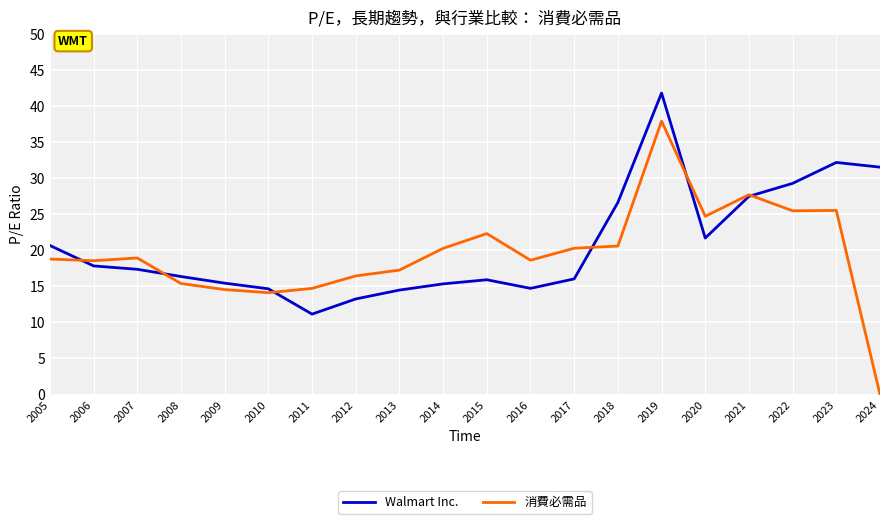

What is the sum of the Walmart Inc. values at 2020 and 2017?

37.7